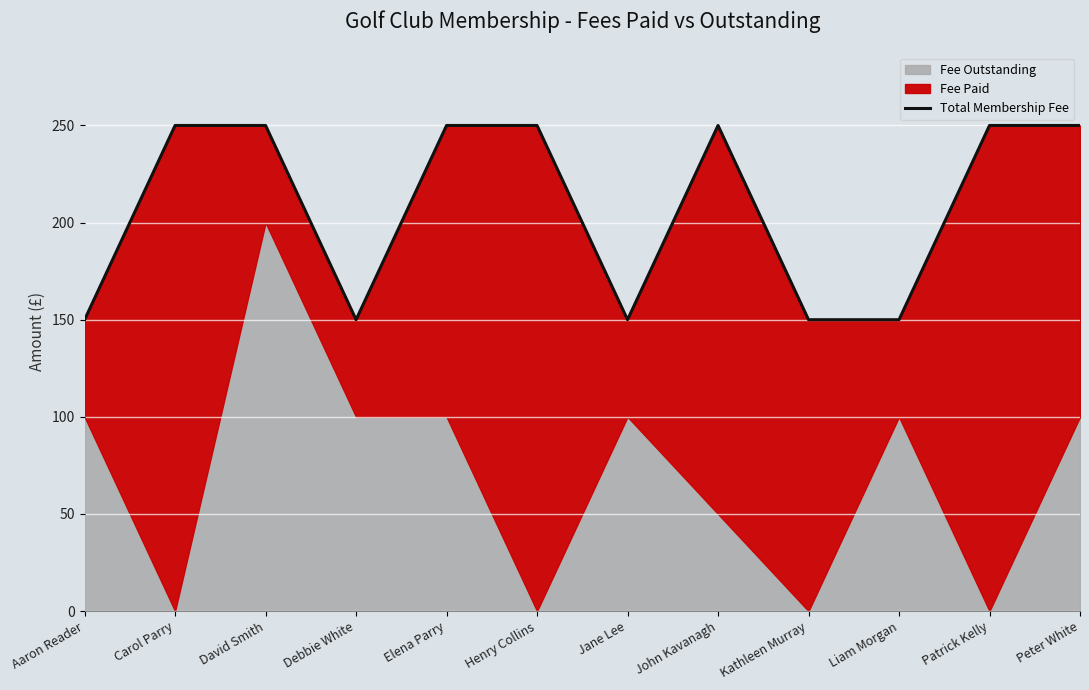

What is the difference between the maximum and minimum values?

100